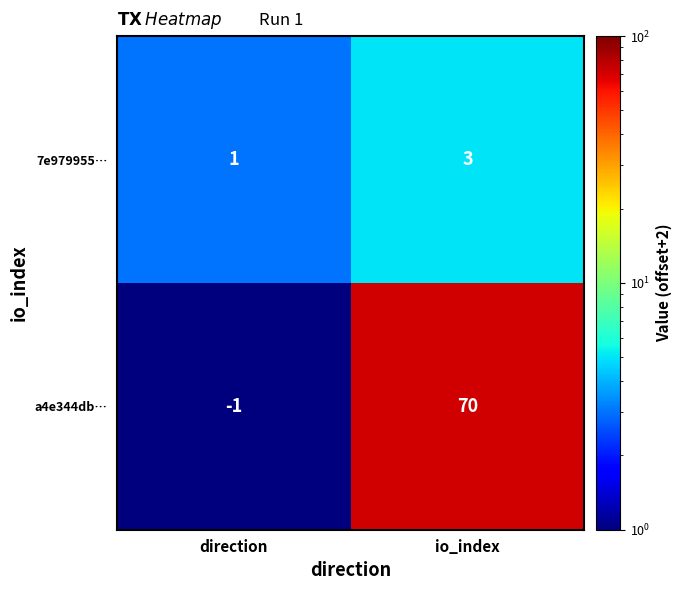

How many values in a4e344db… are above zero?

1